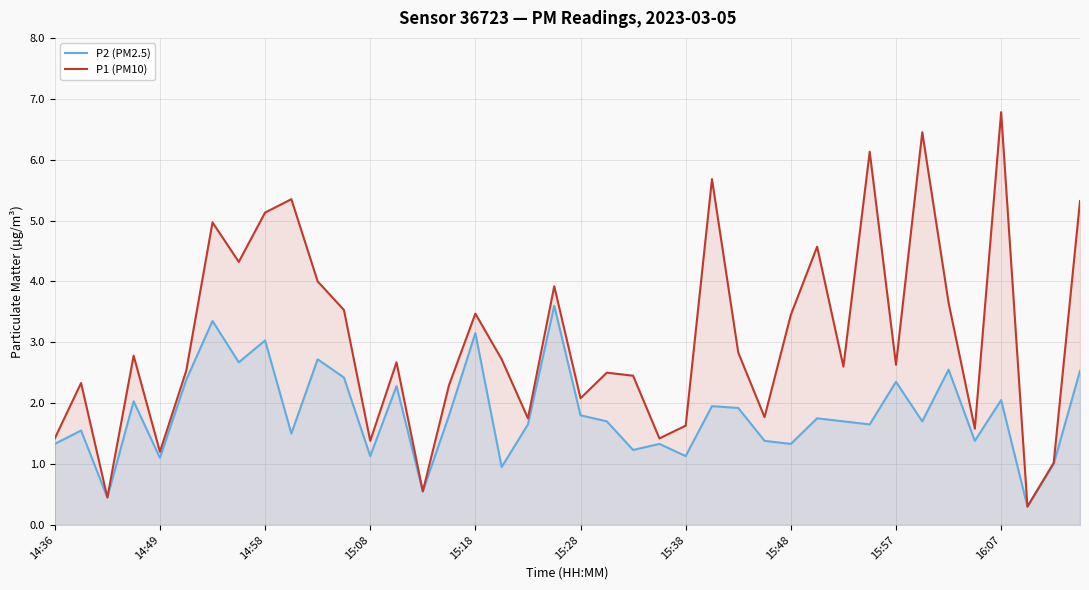

True or false: P1 (PM10) has a value of 5.5 at 34.

False